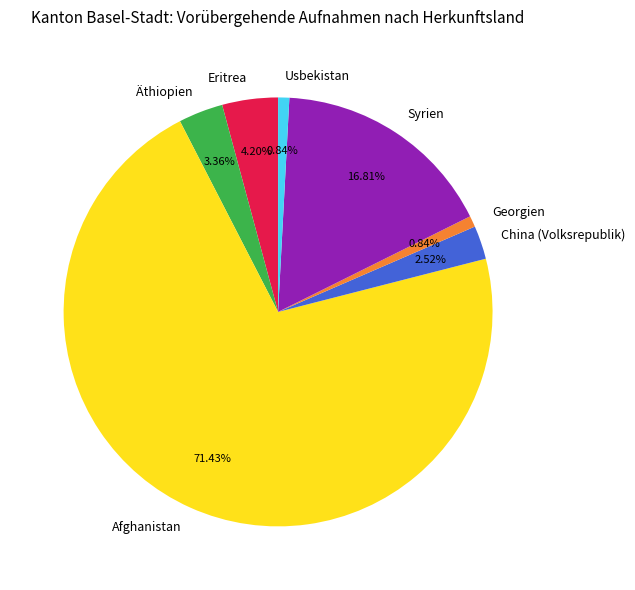

What percentage is the Eritrea slice, to the nearest percent?

4%